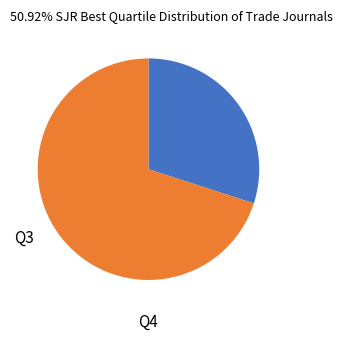

What is the majority slice?

Q4